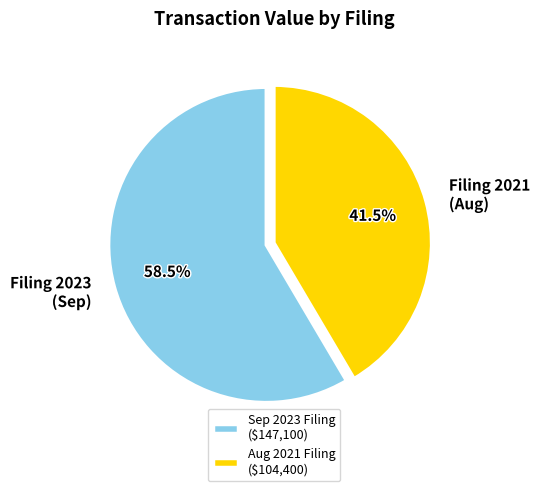

Which slice is the largest?

Sep 2023 Filing ($147,100)